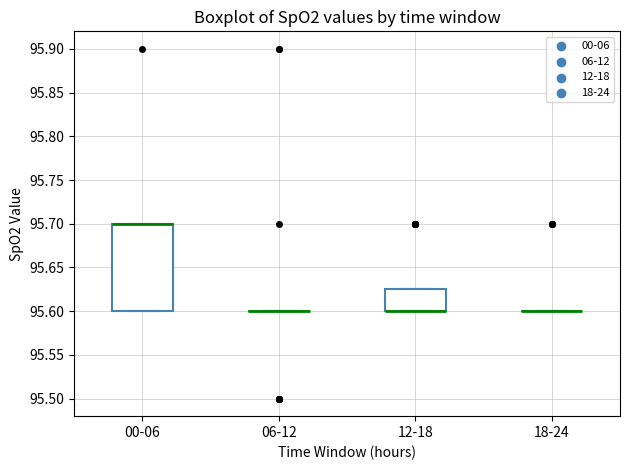

Reading left to right, transcribe this box plot: for each box, give where its median line is, the range the box spans, and where its two whiskers end, as read against the y-axis. The values are not printed on the chart, so give them approximately, as read against the axis.

00-06: median 95.700 (drawn on the box's upper edge), box 95.600 to 95.700, whiskers 95.600 to 95.700
06-12: box collapsed to a line at 95.600, whiskers 95.600 to 95.600
12-18: median 95.600 (drawn on the box's lower edge), box 95.600 to 95.625, whiskers 95.600 to 95.625
18-24: box collapsed to a line at 95.600, whiskers 95.600 to 95.600